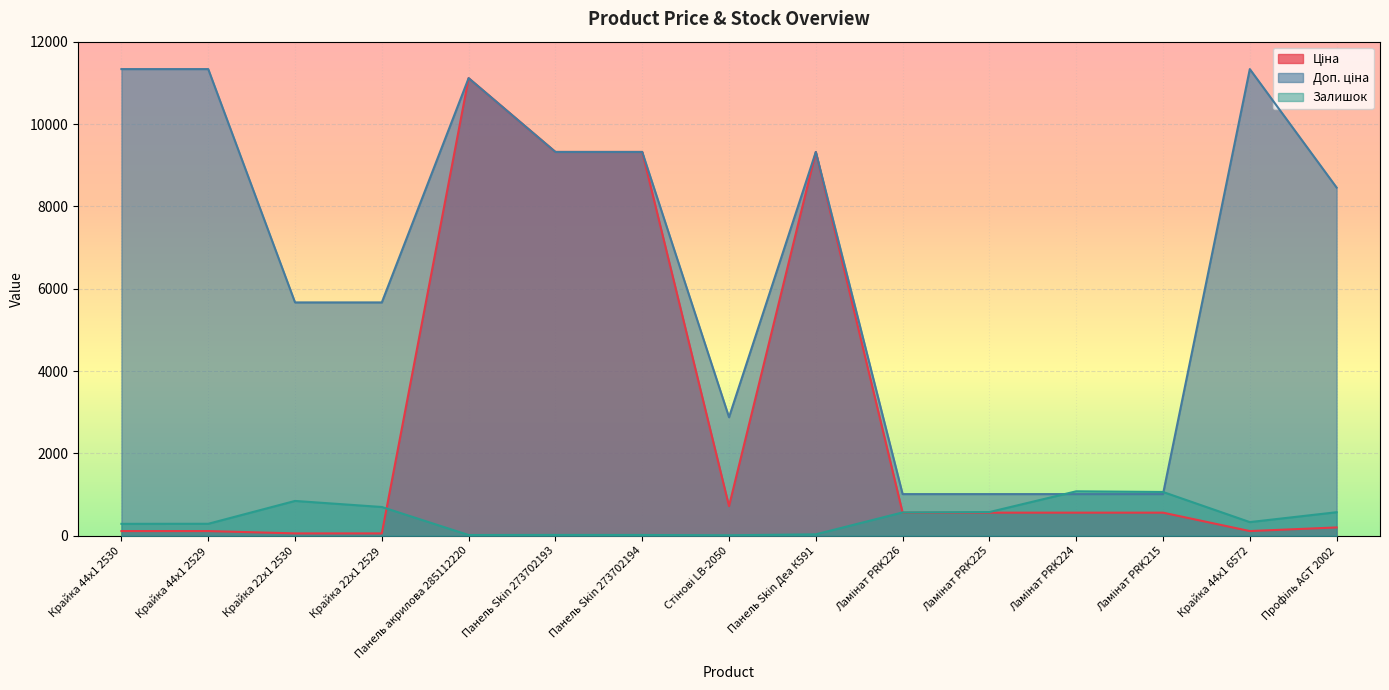

At how many categories does at least one series exceed 2988?

10